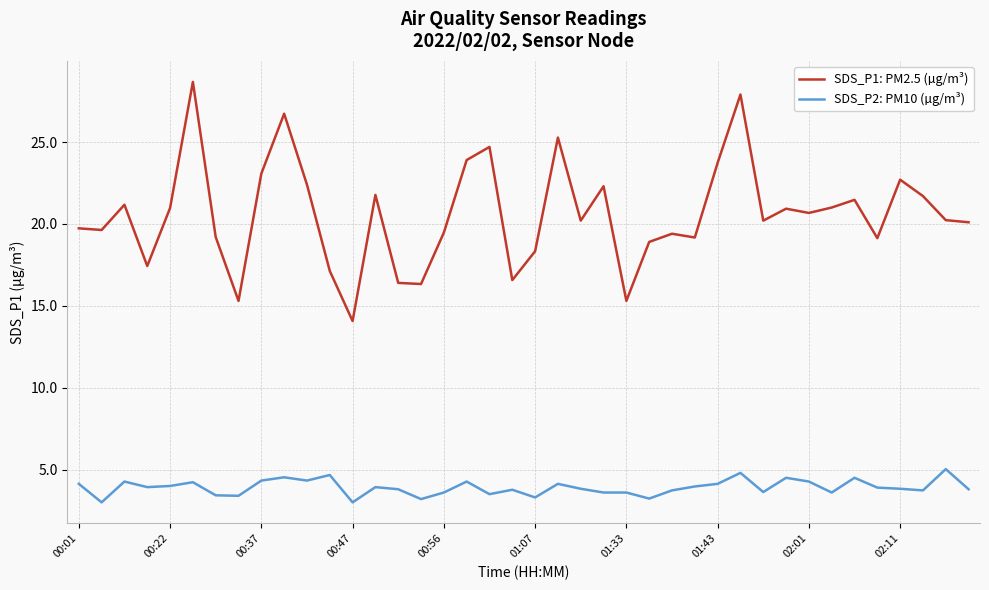

True or false: SDS_P1: PM2.5 (µg/m³) and SDS_P2: PM10 (µg/m³) cross at least once.

False